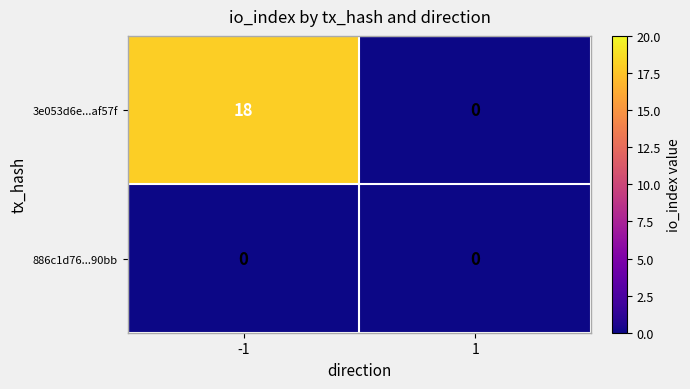

Rank the series by their maximum value, from highest to lowest.

3e053d6e...af57f, 886c1d76...90bb